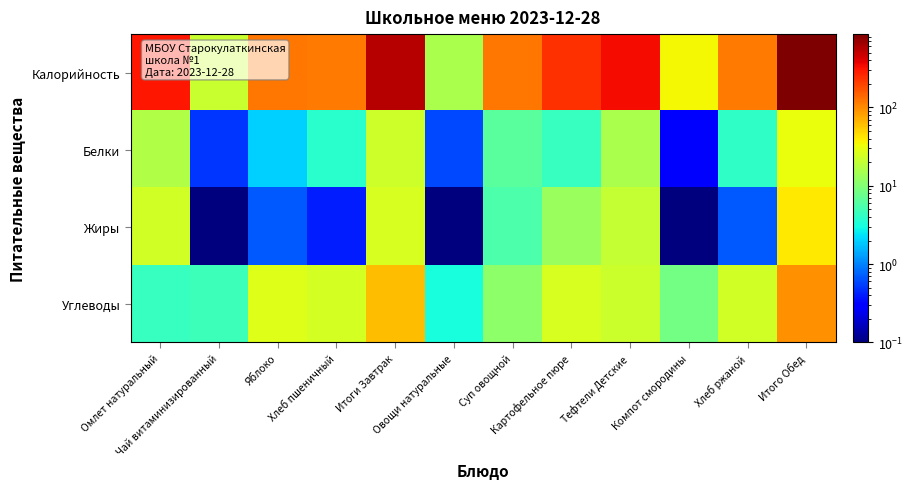

At which category is the sum across all series the highest?

Итого Обед